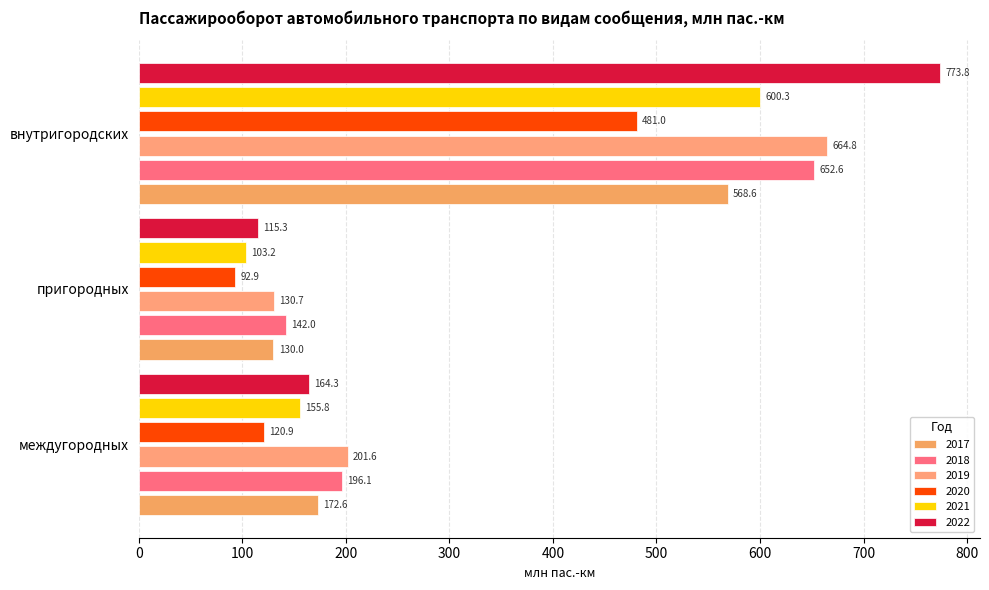

List the series in order of their peak value, lowest first.

2020, 2017, 2021, 2018, 2019, 2022